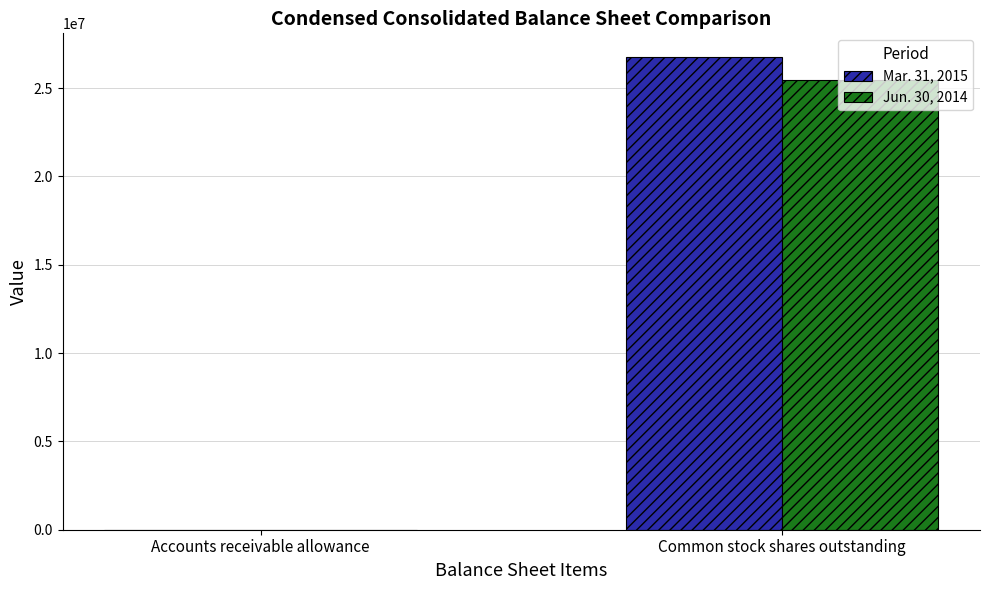

Which category has the highest value in the Jun. 30, 2014 series?

Common stock shares outstanding